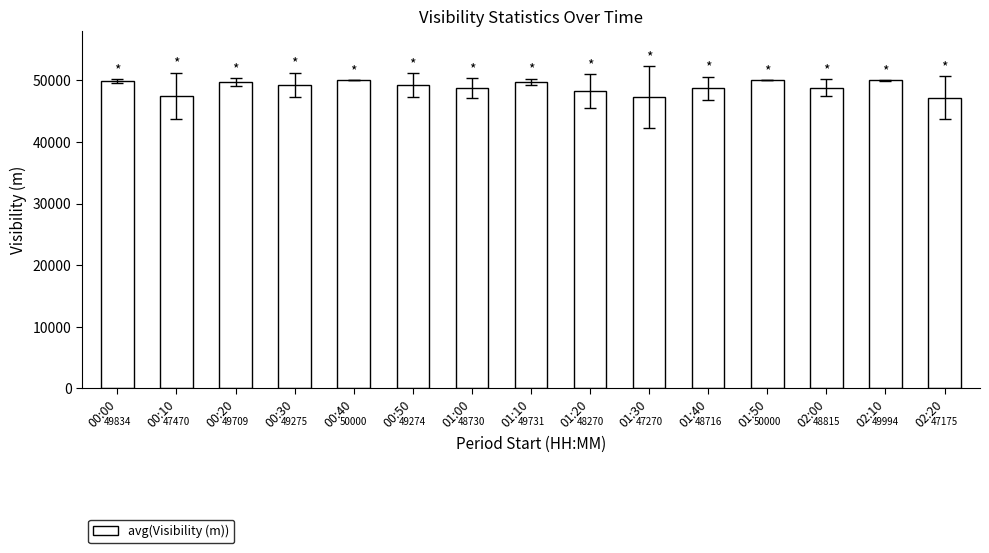

What position from the left is 00:30?

4